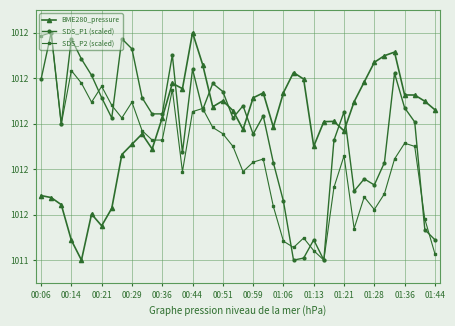

Does the chart display data point markers on the line(s)?

Yes